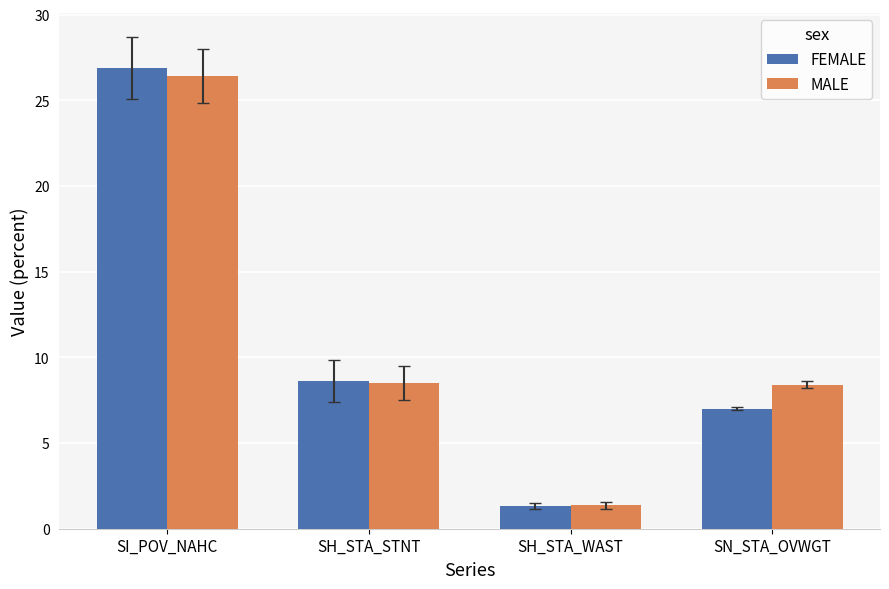

At how many categories does at least one series exceed 25?

1